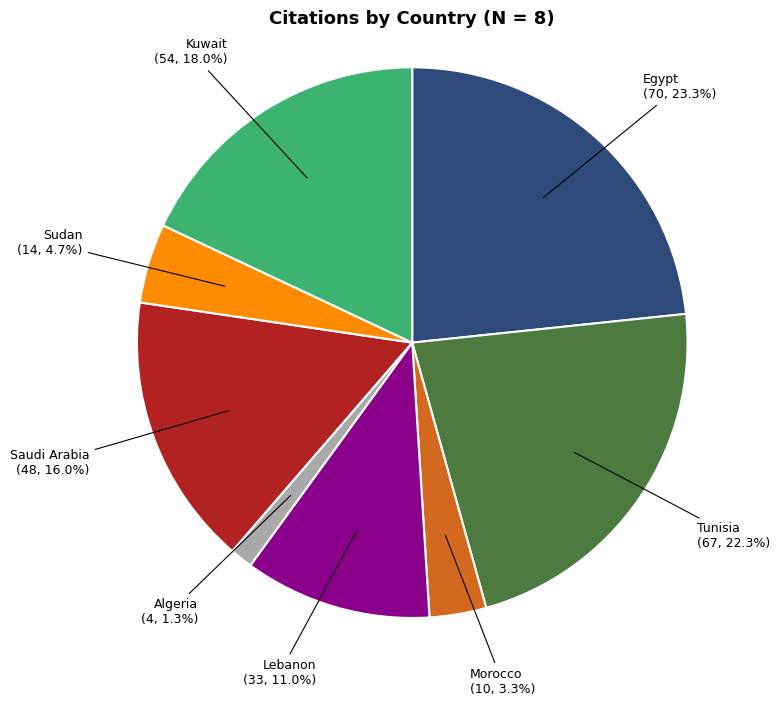

Does any single category account for the majority?

No